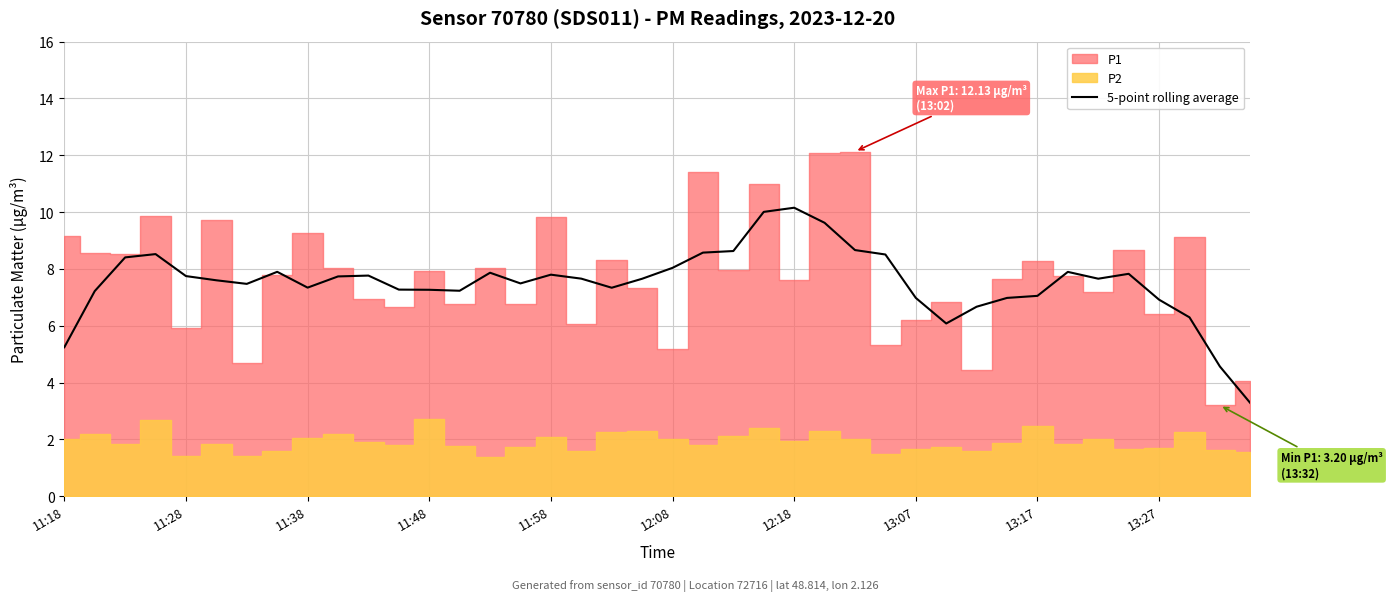

Reading left to right, what are all the values shown in this chart?

5.2	7.2	8.4	8.5	7.7	7.6	7.5	7.9	7.3	7.7	7.8	7.3	7.3	7.2	7.9	7.5	7.8	7.7	7.3	7.7	8.0	8.6	8.6	10.0	10.2	9.6	8.7	8.5	7.0	6.1	6.7	7.0	7.1	7.9	7.7	7.8	6.9	6.3	4.6	3.3